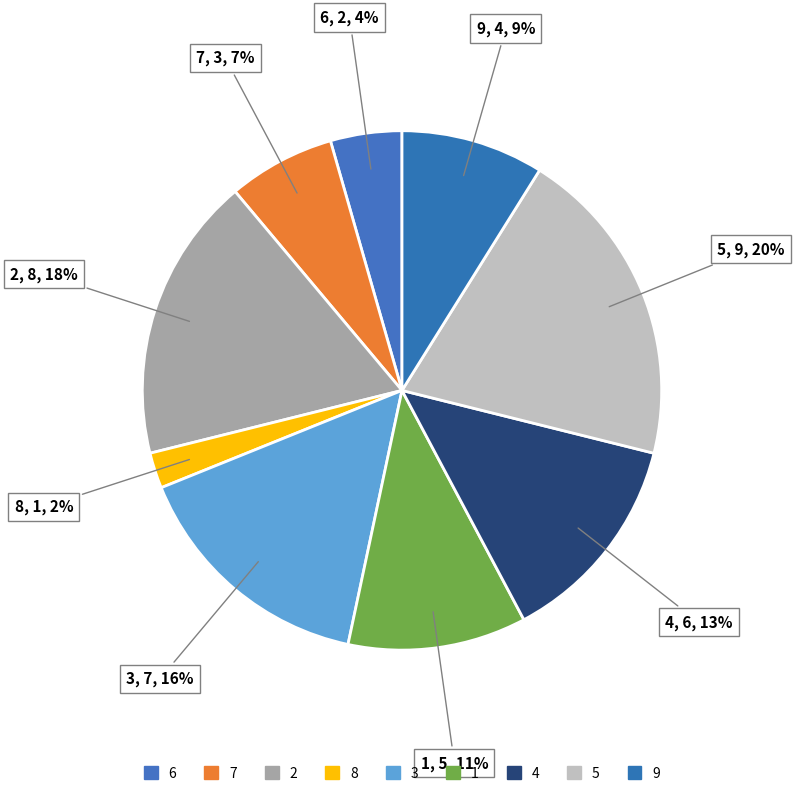

How many segments does this pie chart have?

9